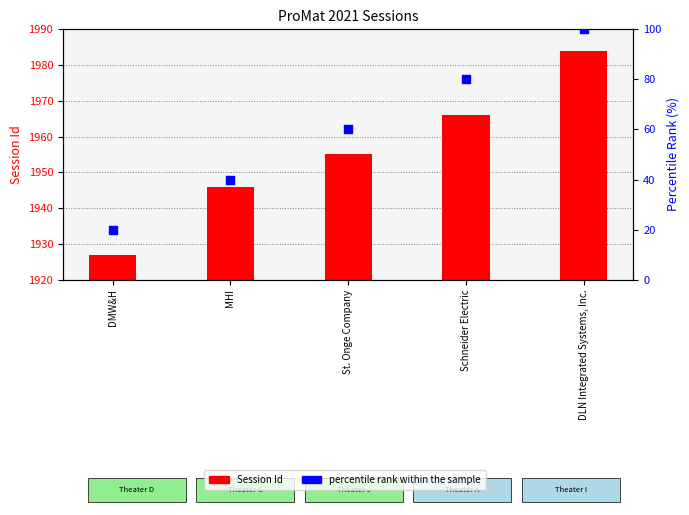

Is the value of percentile rank within the sample at MHI greater than the value of Session Id at Schneider Electric?

No